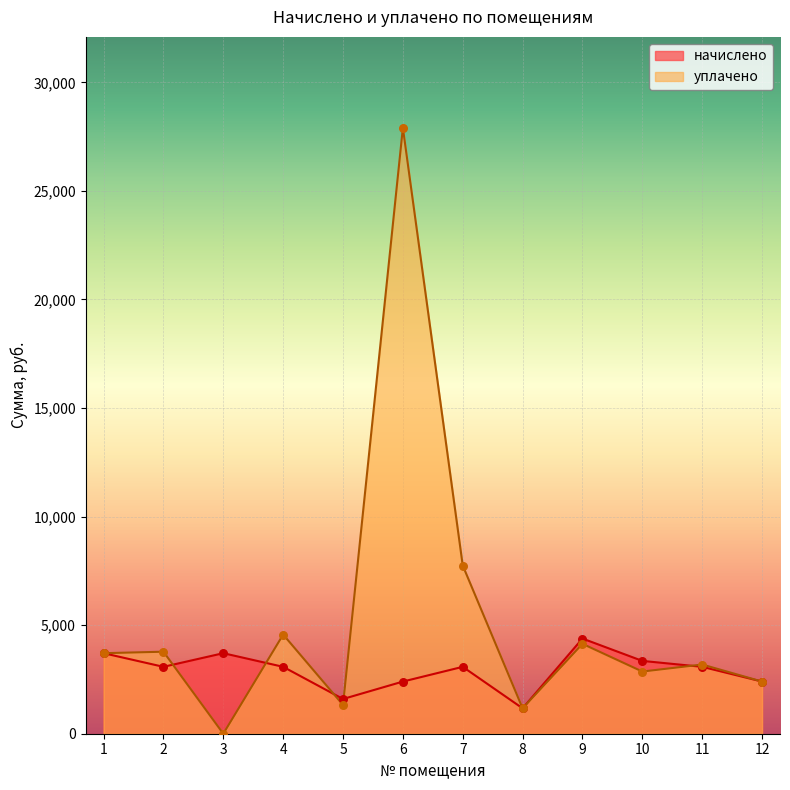

At which category is the sum across all series the highest?

6